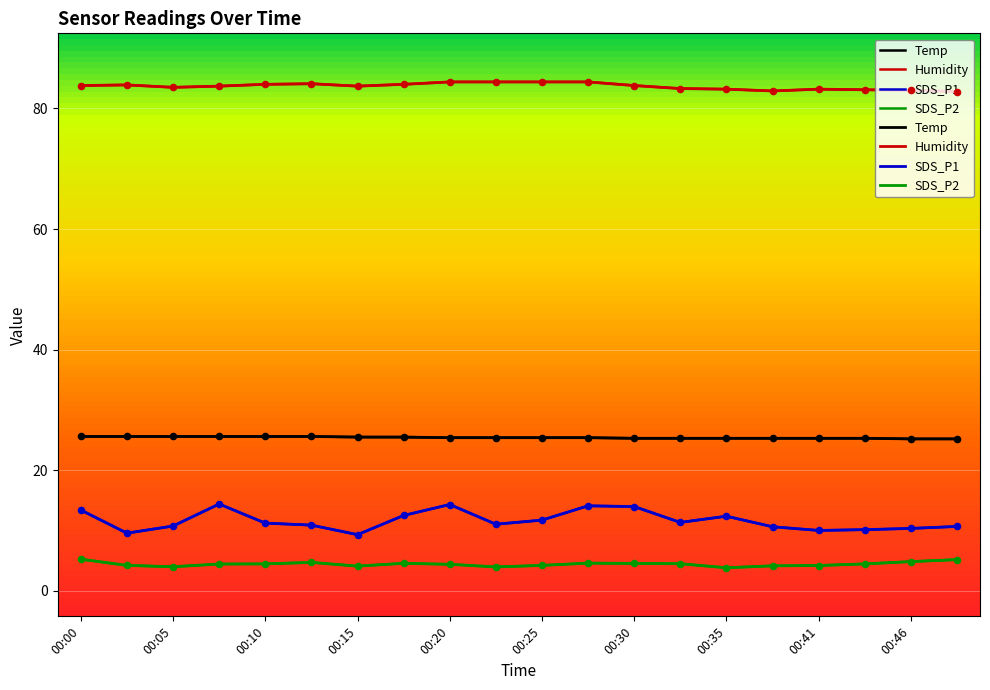

Which series reaches the minimum Y coordinate?

SDS_P2